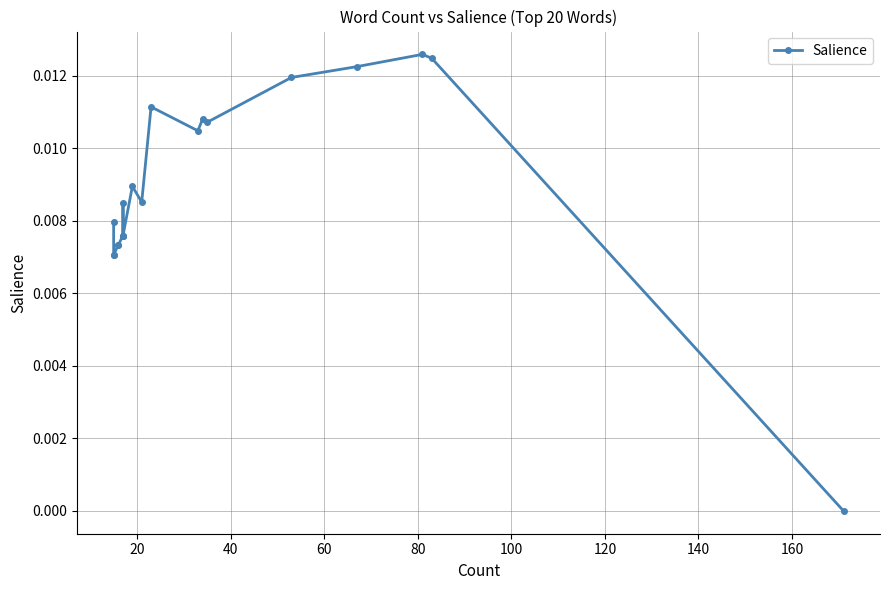

How many points are lower than both their immediate neighbors (excluding endpoints)?

3